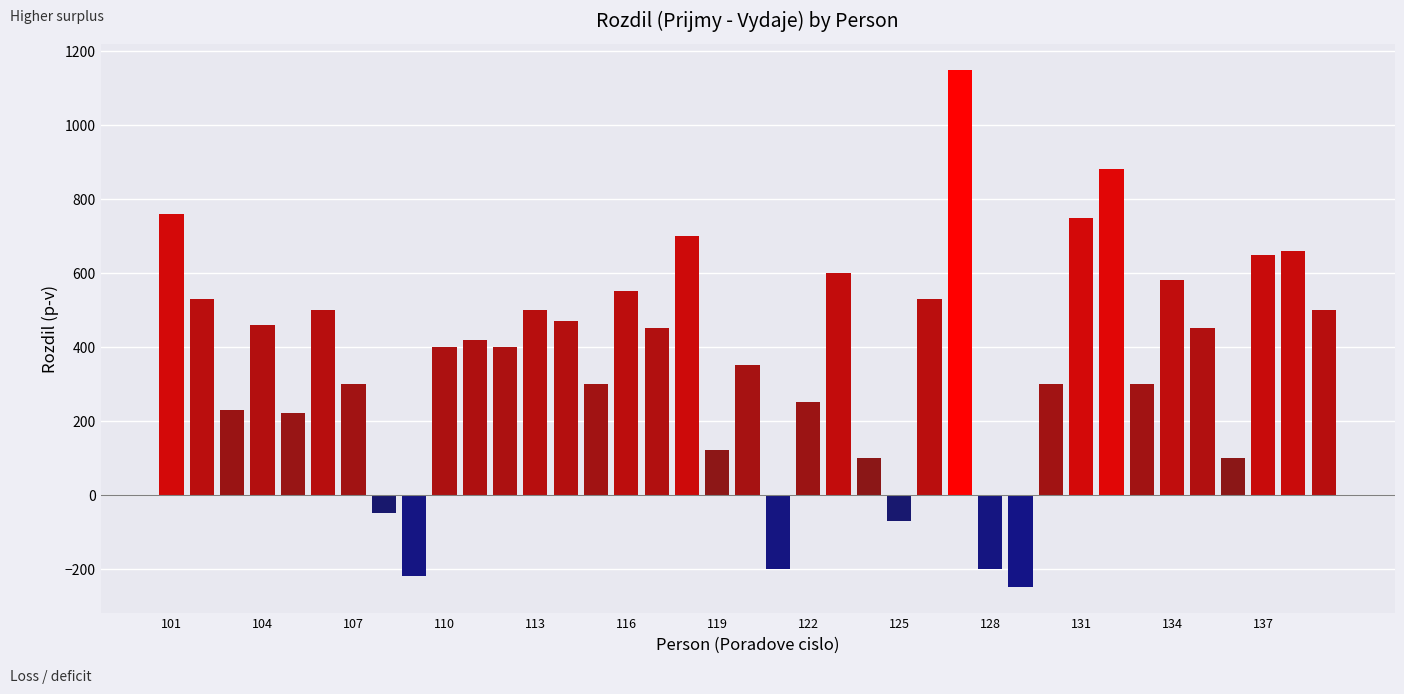

What is the value of the 17th bar from the left?

450